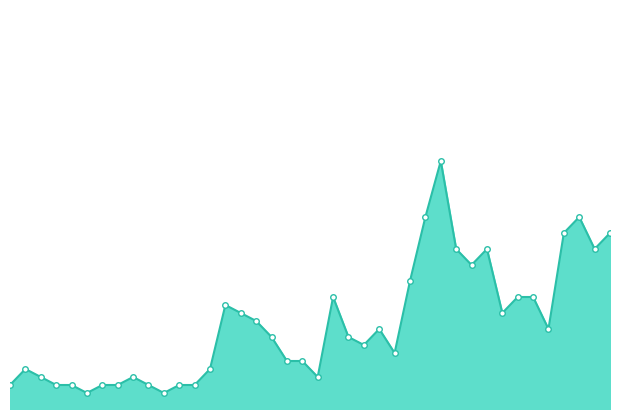

Reading left to right, transcribe all the data shown in this chart.

col_25_line: 0.3	0.5	0.4	0.3	0.3	0.2	0.3	0.3	0.4	0.3	0.2	0.3	0.3	0.5	1.3	1.2	1.1	0.9	0.6	0.6	0.4	1.4	0.9	0.8	1.0	0.7	1.6	2.4	3.1	2.0	1.8	2.0	1.2	1.4	1.4	1.0	2.2	2.4	2.0	2.2
col_25_markers: 0.3	0.5	0.4	0.3	0.3	0.2	0.3	0.3	0.4	0.3	0.2	0.3	0.3	0.5	1.3	1.2	1.1	0.9	0.6	0.6	0.4	1.4	0.9	0.8	1.0	0.7	1.6	2.4	3.1	2.0	1.8	2.0	1.2	1.4	1.4	1.0	2.2	2.4	2.0	2.2